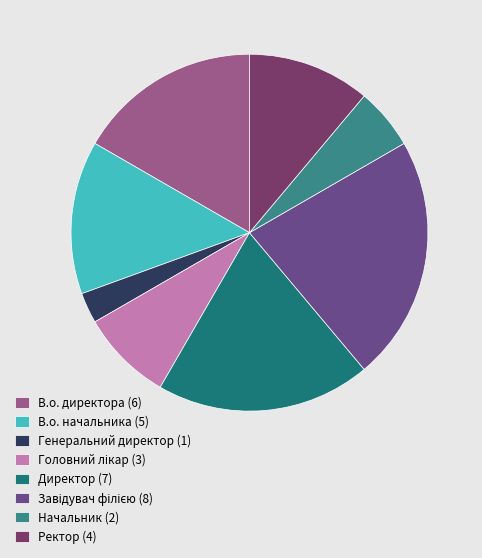

To the nearest percent, what percentage of the pie is Директор?

19%